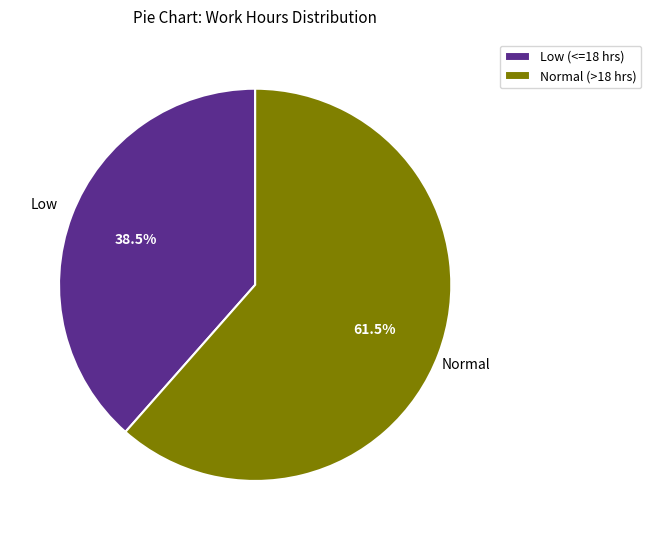

Is there any slice that represents more than half of the pie?

Yes